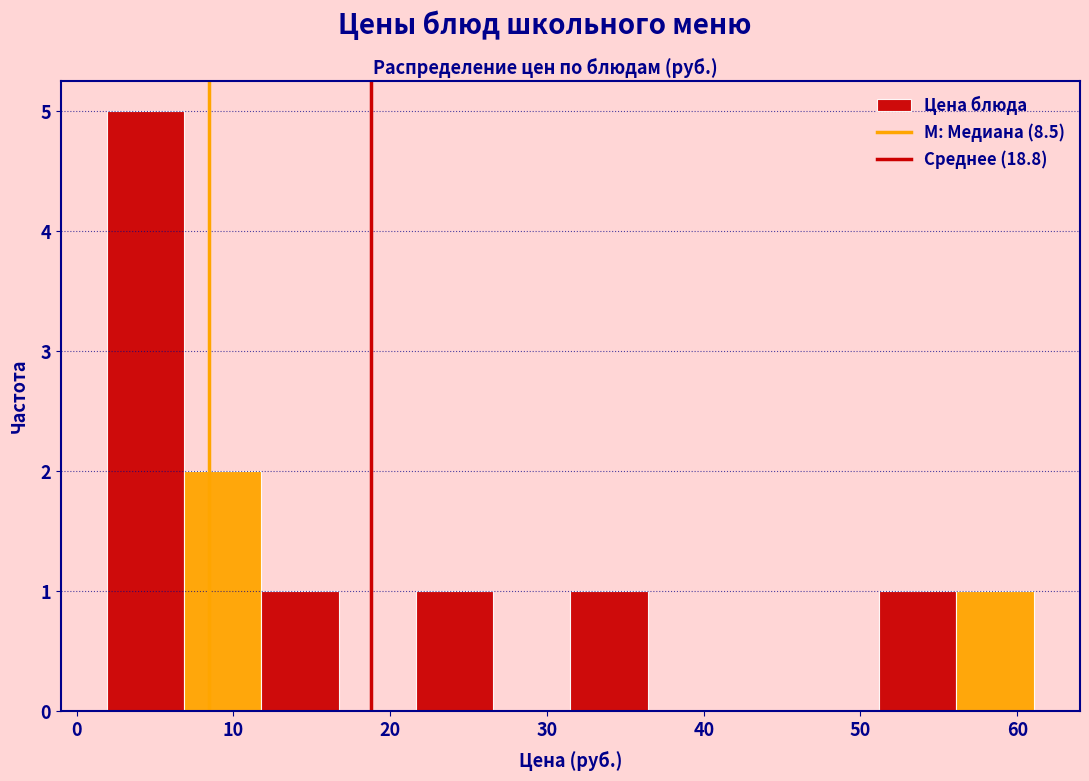

Over which range of the x-axis is the bar tallest?

2 to 7